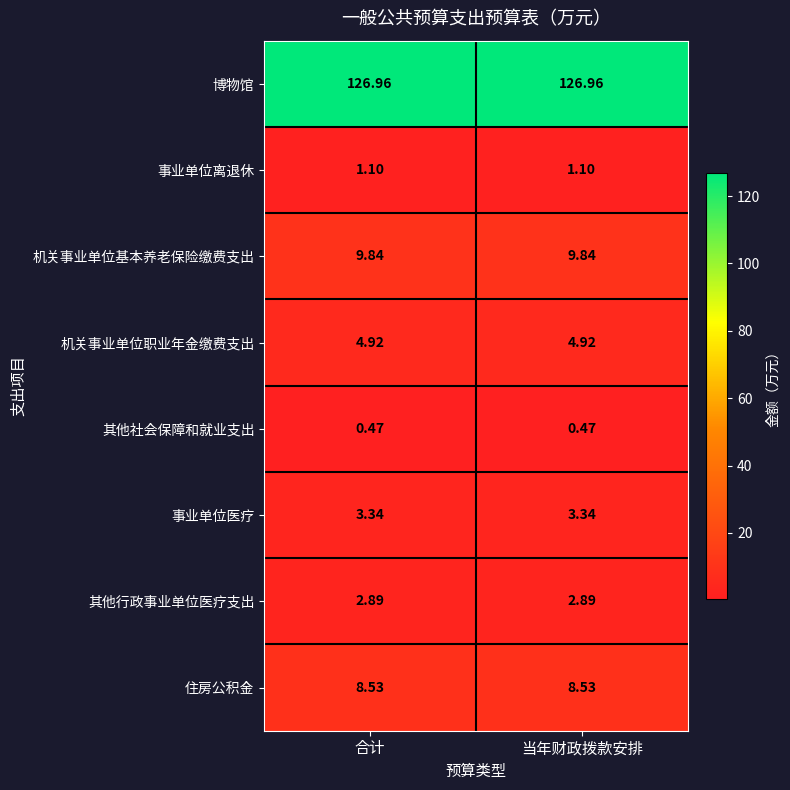

At 合计, list the series in order from largest to smallest.

博物馆, 机关事业单位基本养老保险缴费支出, 住房公积金, 机关事业单位职业年金缴费支出, 事业单位医疗, 其他行政事业单位医疗支出, 事业单位离退休, 其他社会保障和就业支出